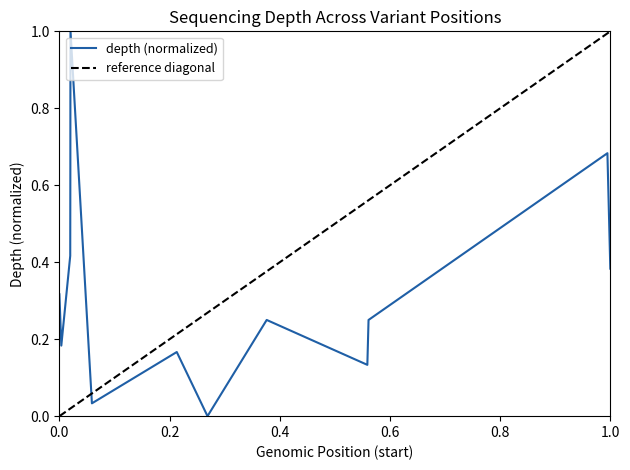

What is the approximate value at 53872616?

0.2